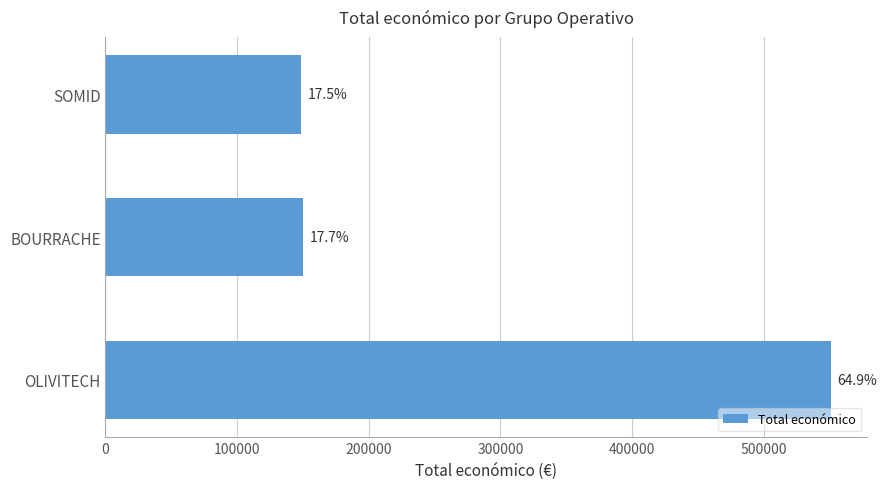

Does the chart contain any negative values?

No